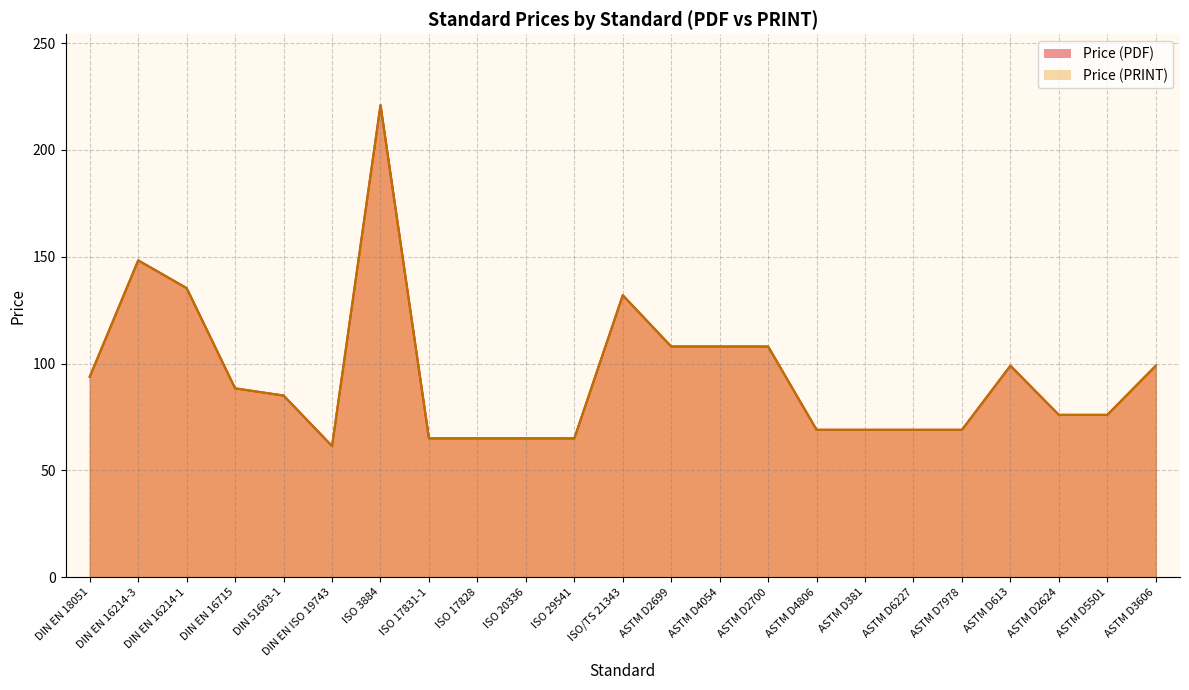

The Price (PDF) series shows 76.0 at ASTM D2624. True or false?

True